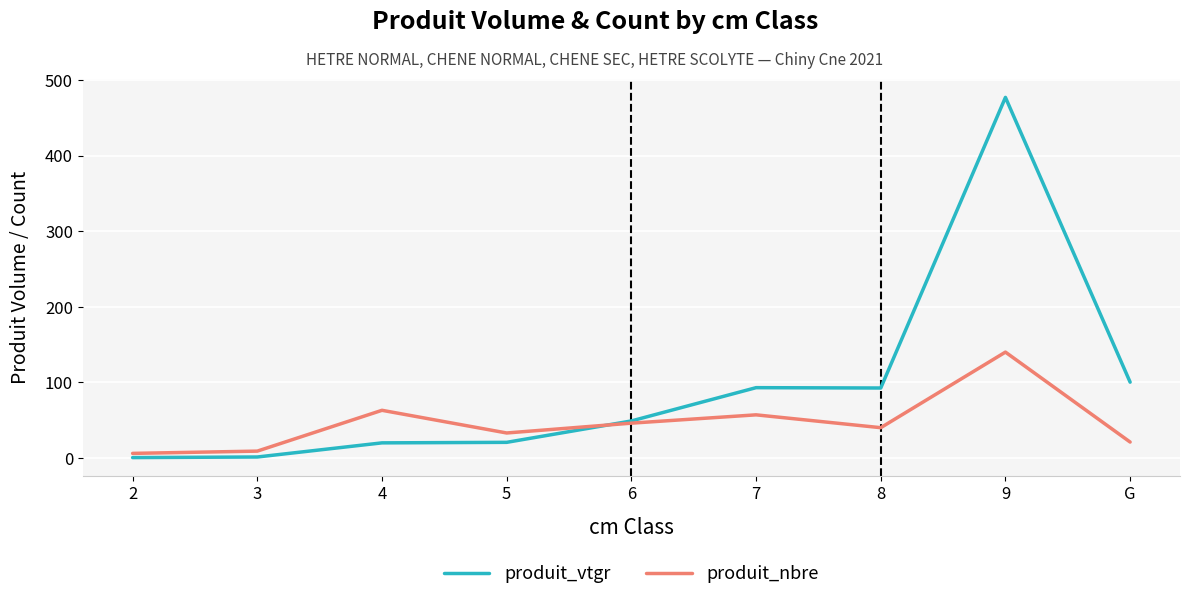

What are all the series names shown in the legend?

produit_vtgr, produit_nbre